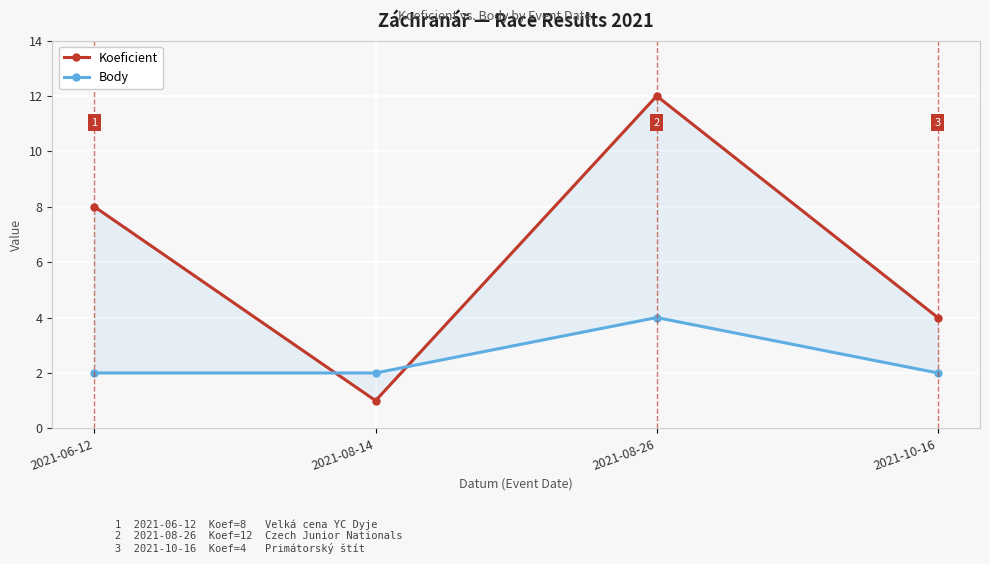

What is the difference between the maximum and minimum values in the Koeficient series?

11